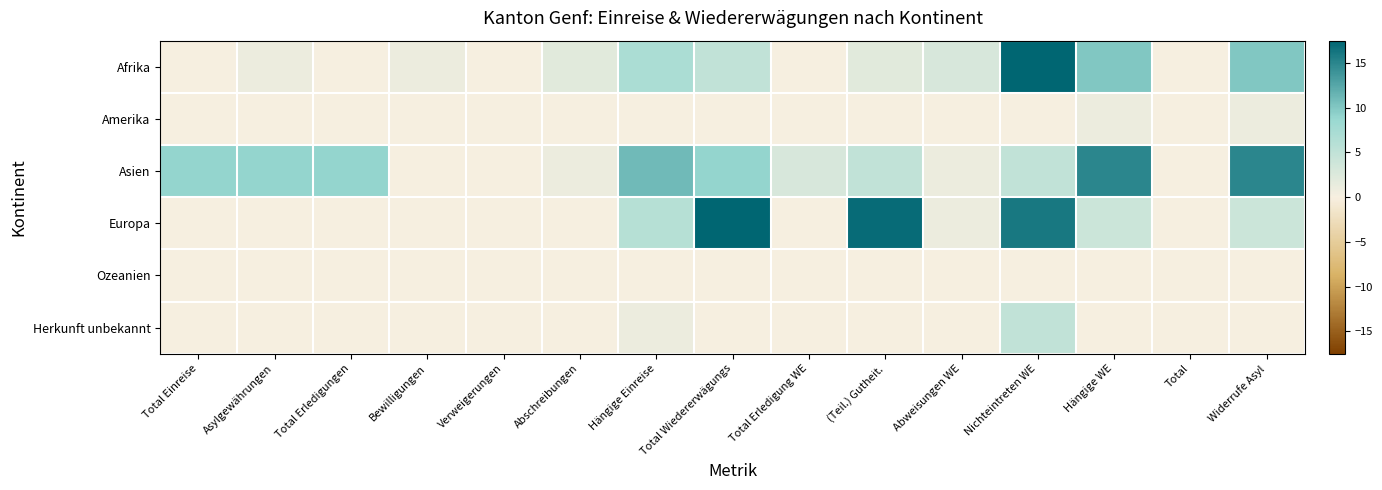

At which category is the sum across all series the highest?

Nichteintreten WE